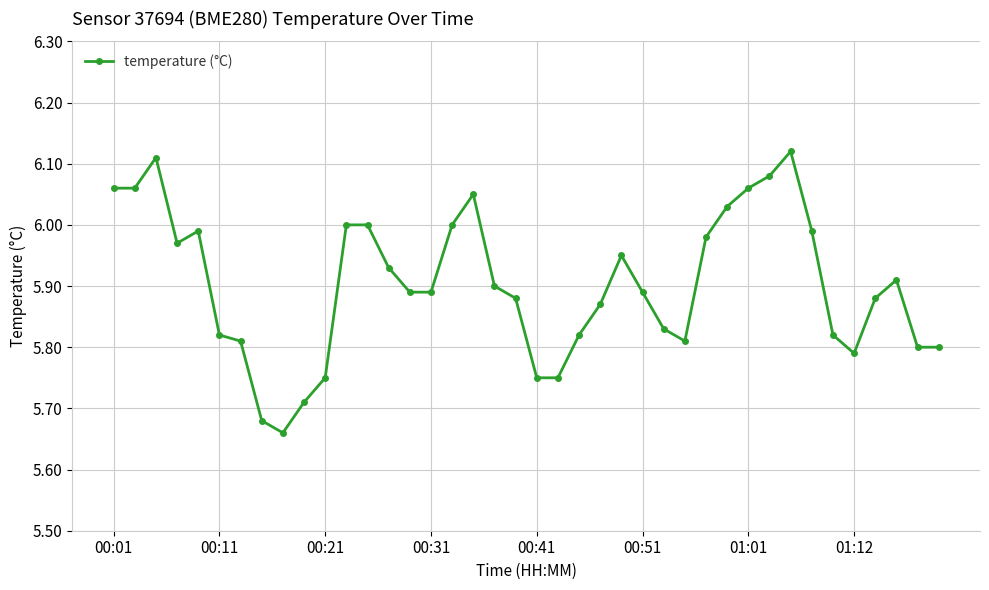

True or false: the data has more than 1 interior local peaks.

True